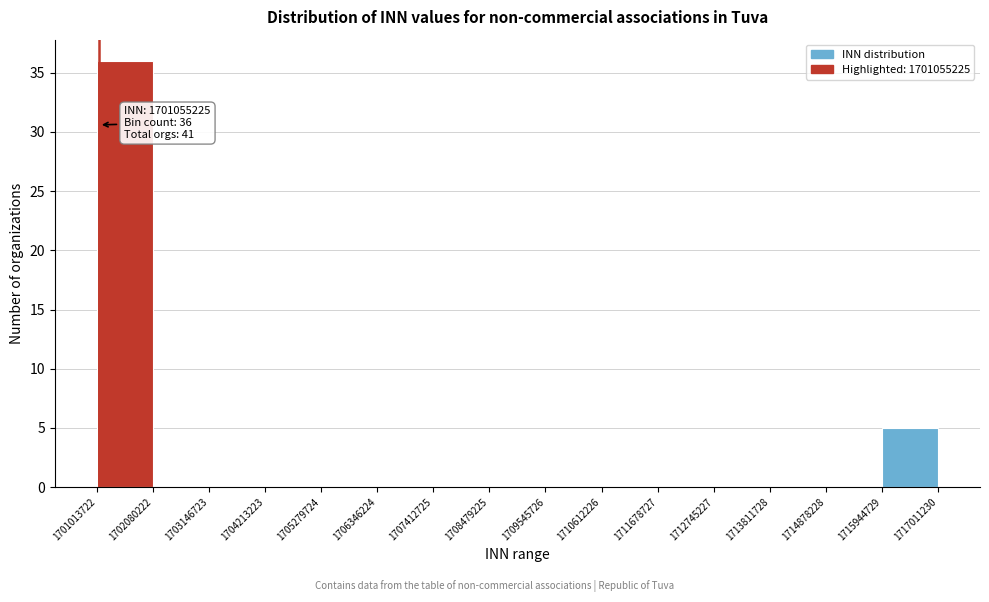

Over which range of the x-axis is the bar tallest?

1701013722 to 1702080222